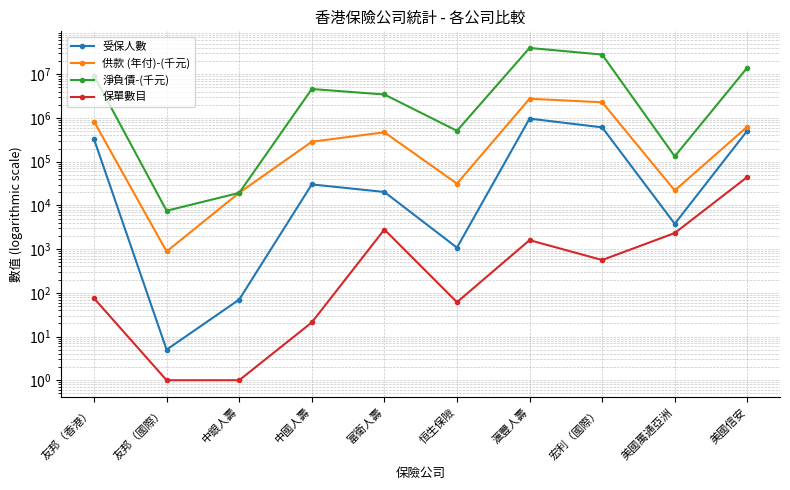

True or false: 淨負債-(千元) and 受保人數 intersect in this chart.

False